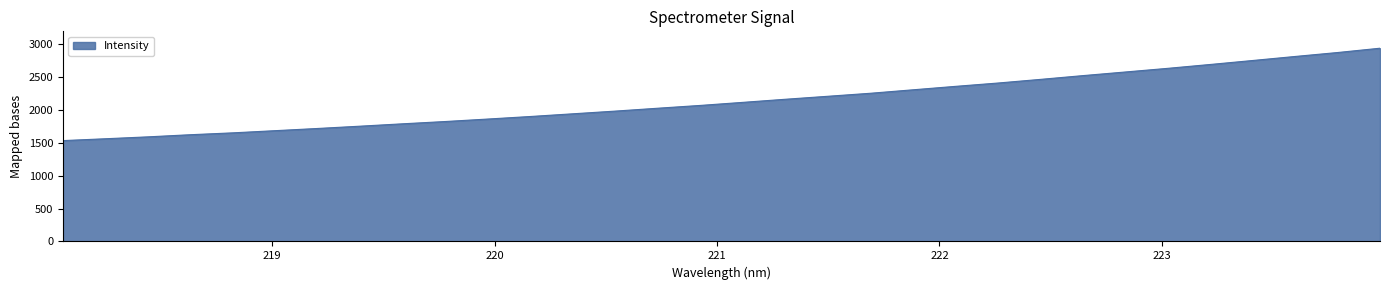

Count the number of categories in the chart.

32